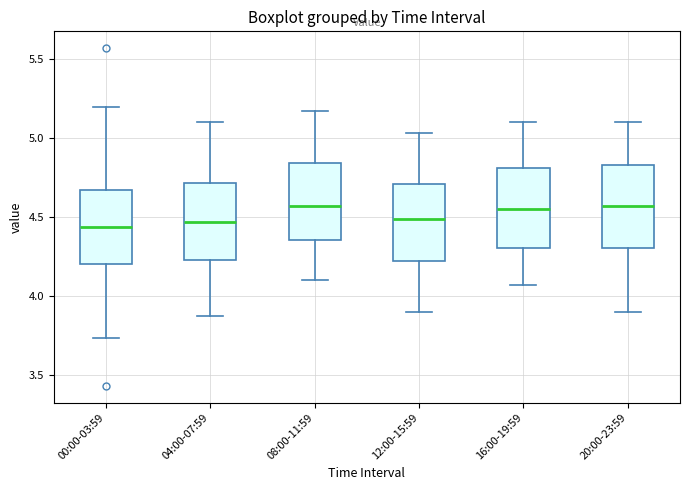

Reading left to right, transcribe this box plot: for each box, give where its median line is, the range the box spans, and where its two whiskers end, as read against the y-axis. The values are not printed on the chart, so give them approximately, as read against the axis.

00:00-03:59: median 4.45, box 4.20 to 4.65, whiskers 3.75 to 5.20
04:00-07:59: median 4.45, box 4.25 to 4.70, whiskers 3.85 to 5.10
08:00-11:59: median 4.55, box 4.35 to 4.85, whiskers 4.10 to 5.15
12:00-15:59: median 4.50, box 4.20 to 4.70, whiskers 3.90 to 5.05
16:00-19:59: median 4.55, box 4.30 to 4.80, whiskers 4.05 to 5.10
20:00-23:59: median 4.55, box 4.30 to 4.85, whiskers 3.90 to 5.10